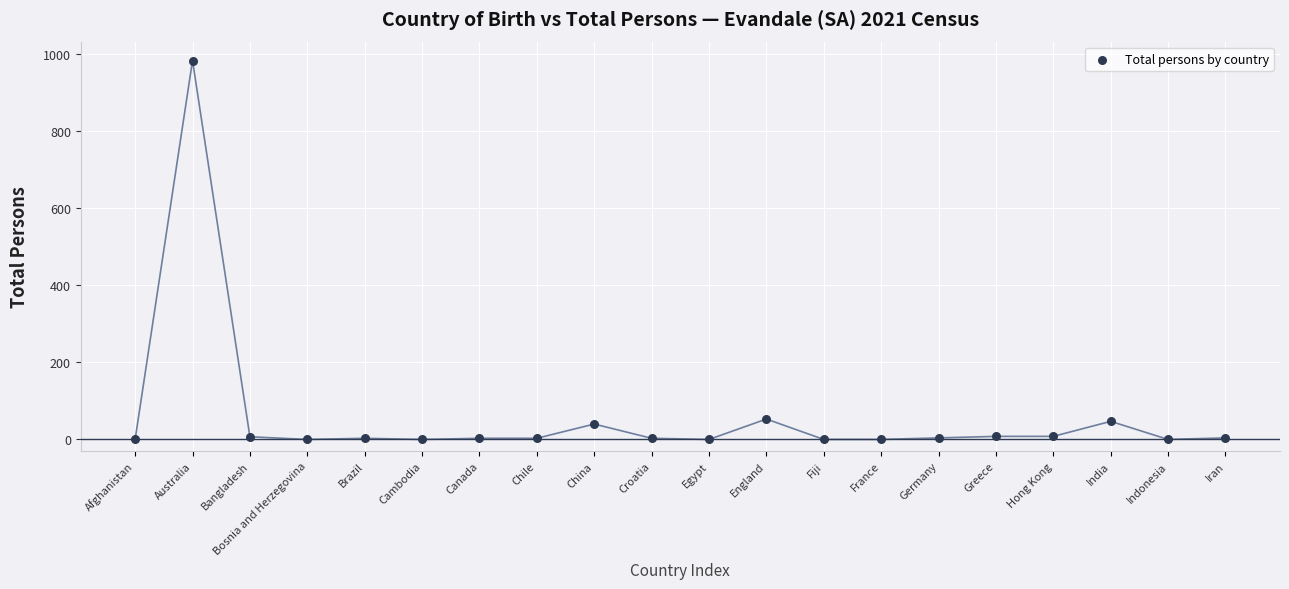

What is the range of Y values (max minus min)?

984